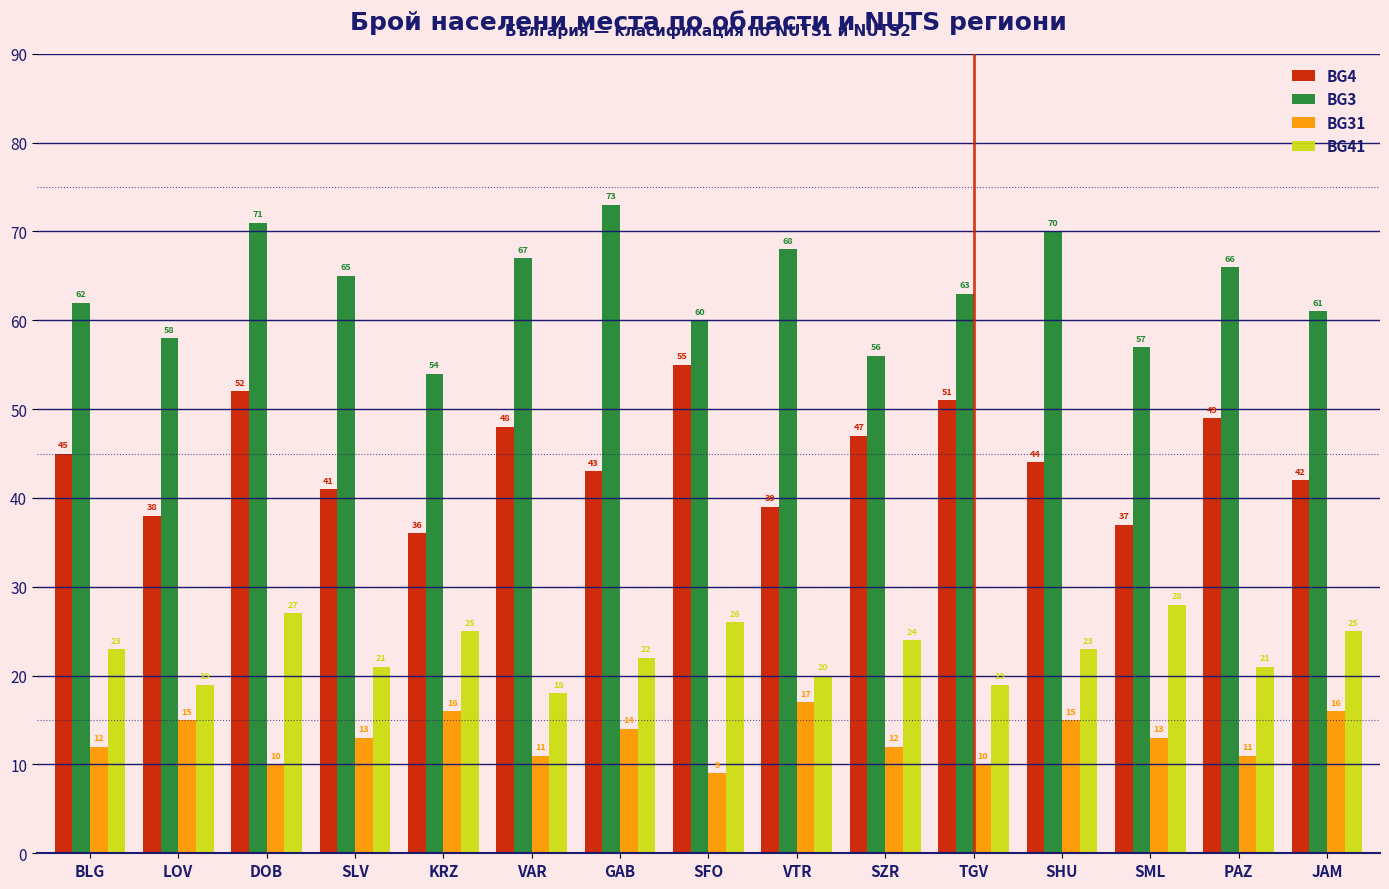

Is the value of BG41 at JAM greater than the value of BG4 at PAZ?

No